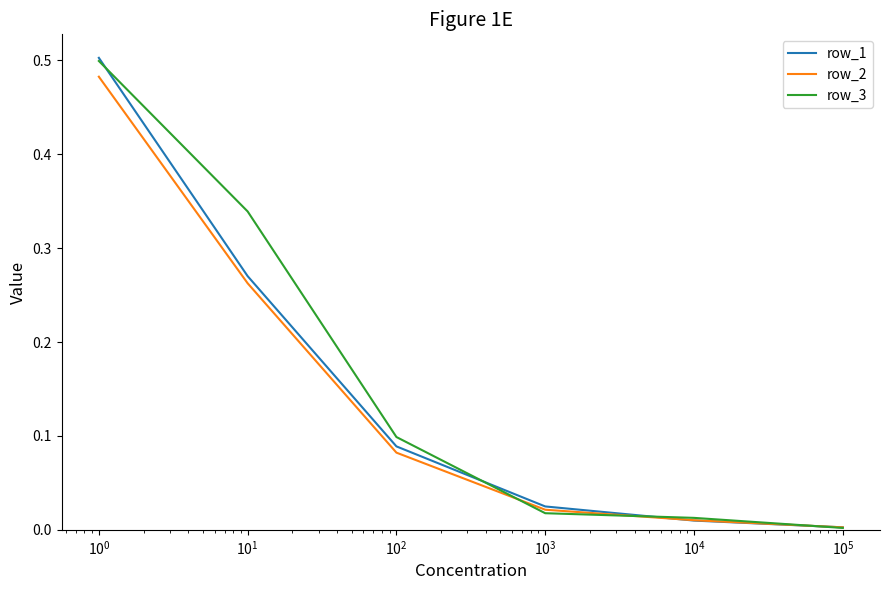

At how many categories does at least one series exceed 0?

6